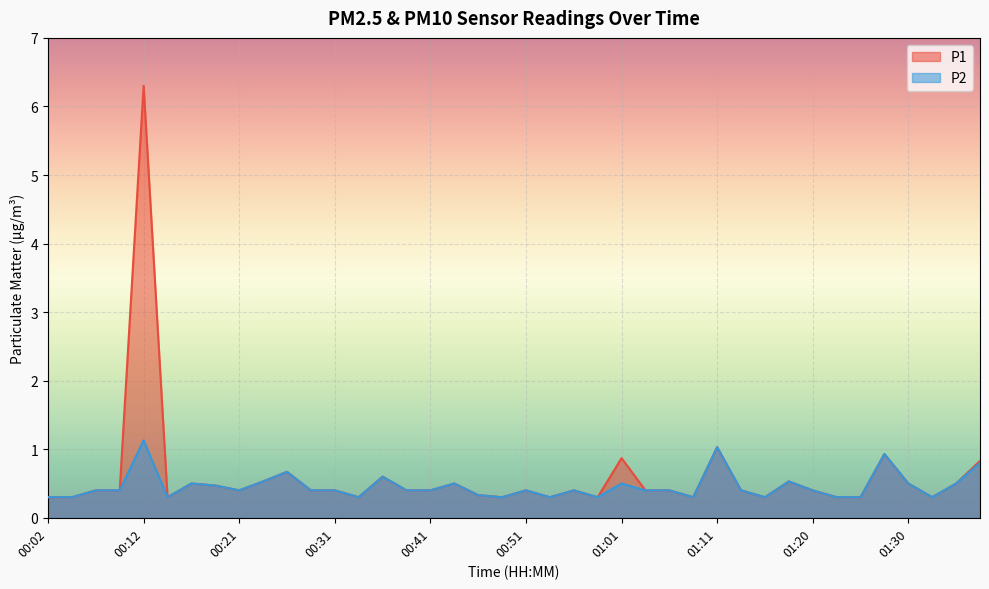

At which category is the sum across all series the highest?

00:12